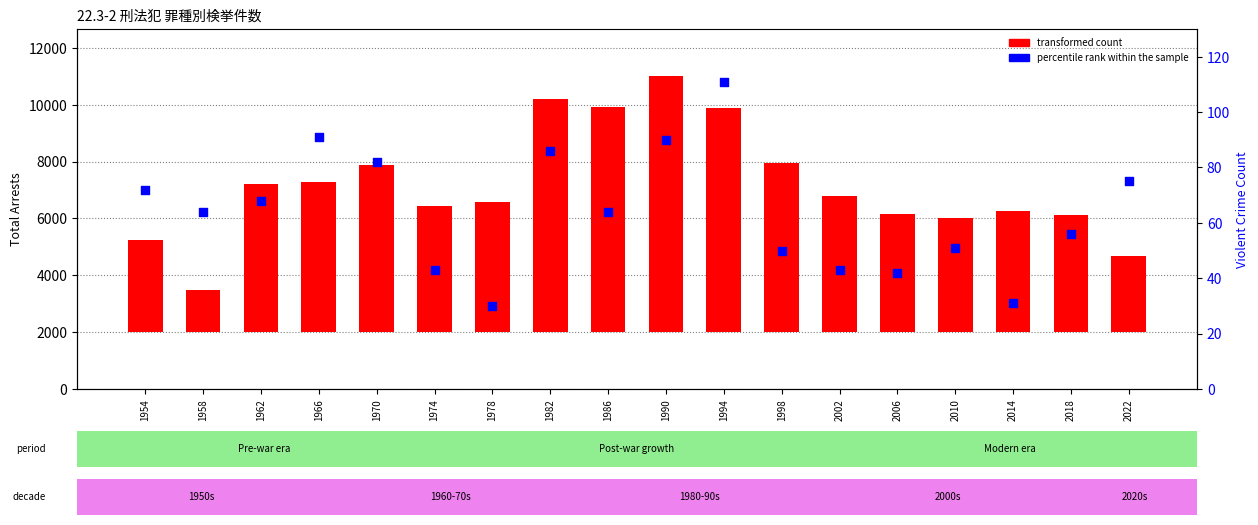

Which series contains the highest Y value?

transformed count